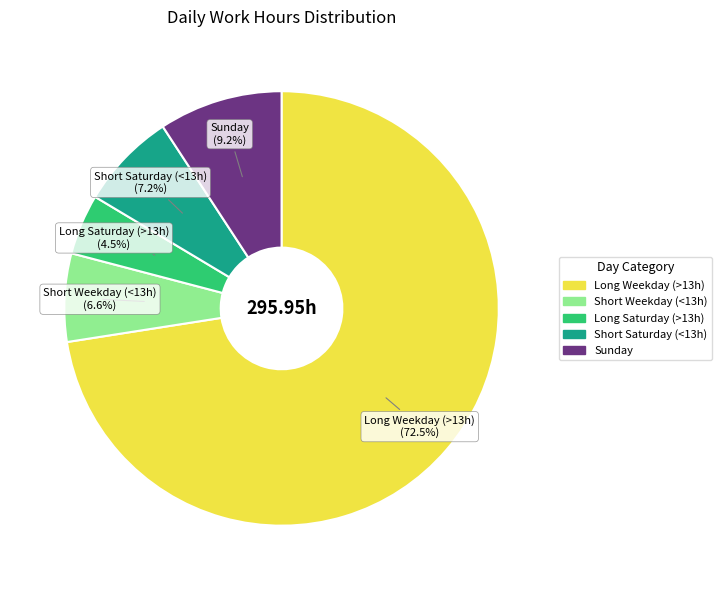

Rank the categories by value from lowest to highest.

Long Saturday (>13h), Short Weekday (<13h), Short Saturday (<13h), Sunday, Long Weekday (>13h)